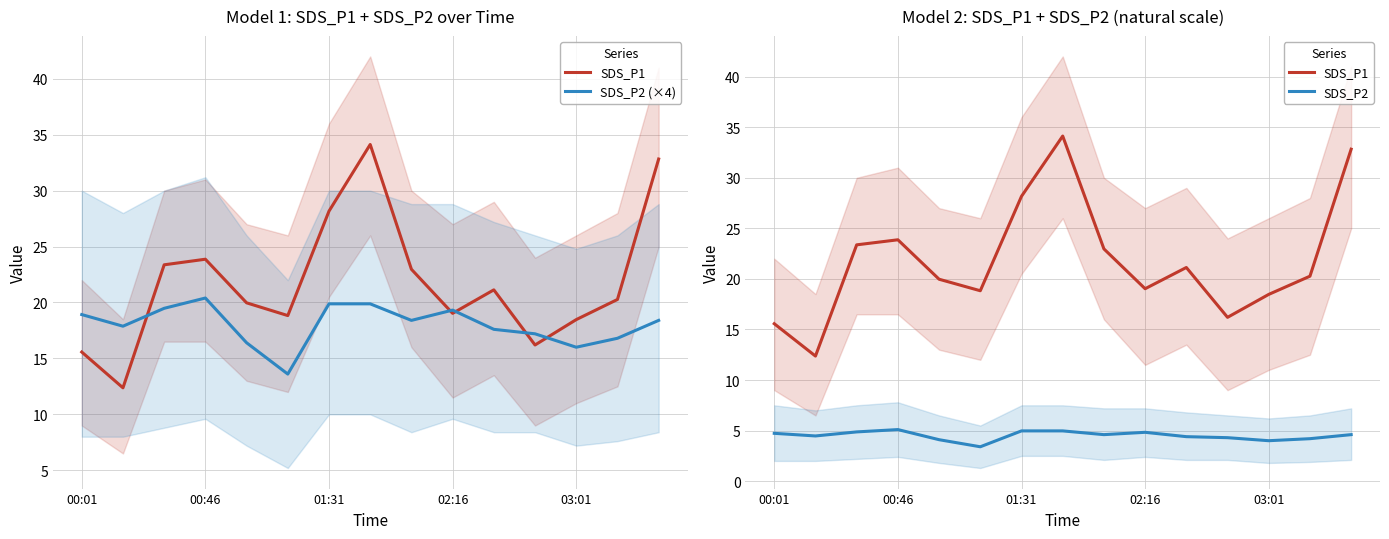

At which label is SDS_P2 closest to 4?

03:01